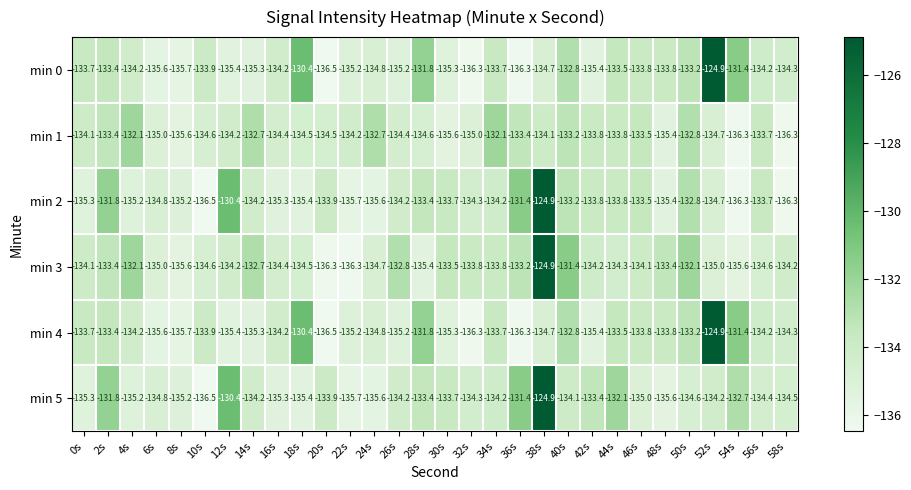

What is the spread (max minus min) of values at 58s?

2.1